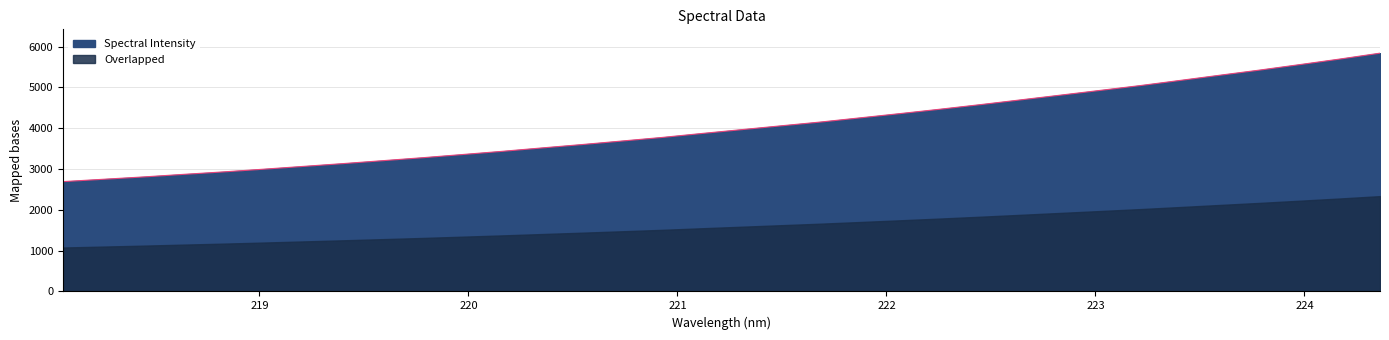

What is the change in value from 220.1623 to 222.8355?

+1378.8